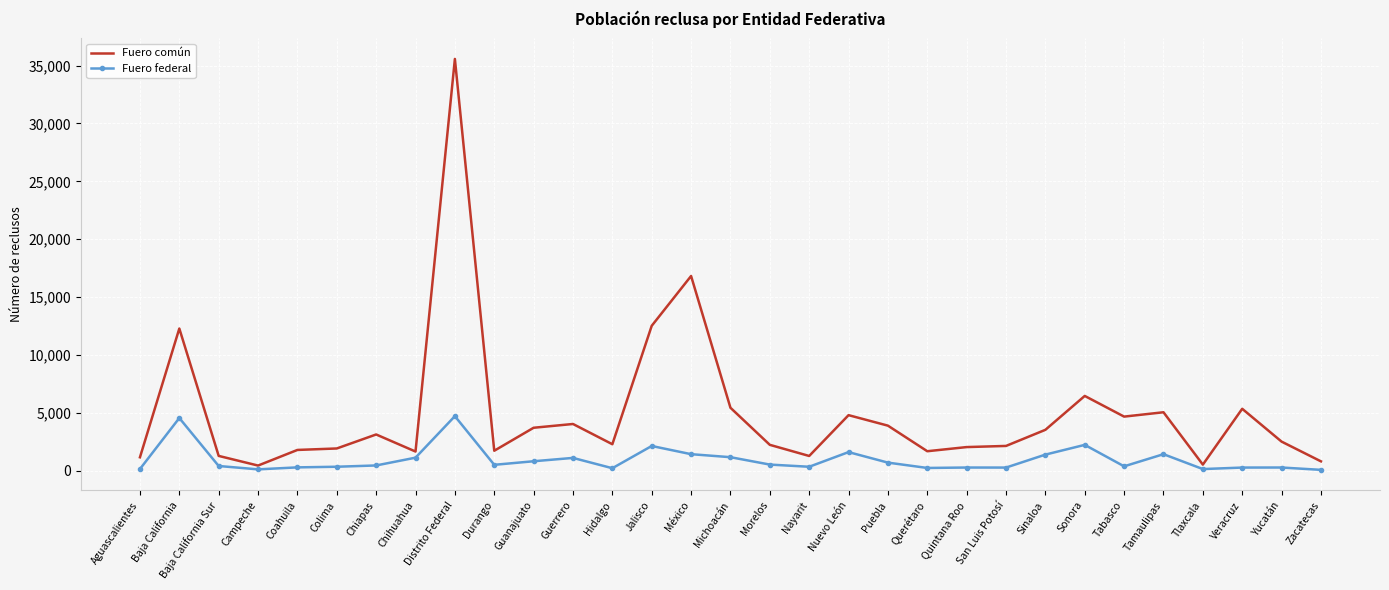

The value of Fuero federal at Chihuahua is 1132. True or false?

True